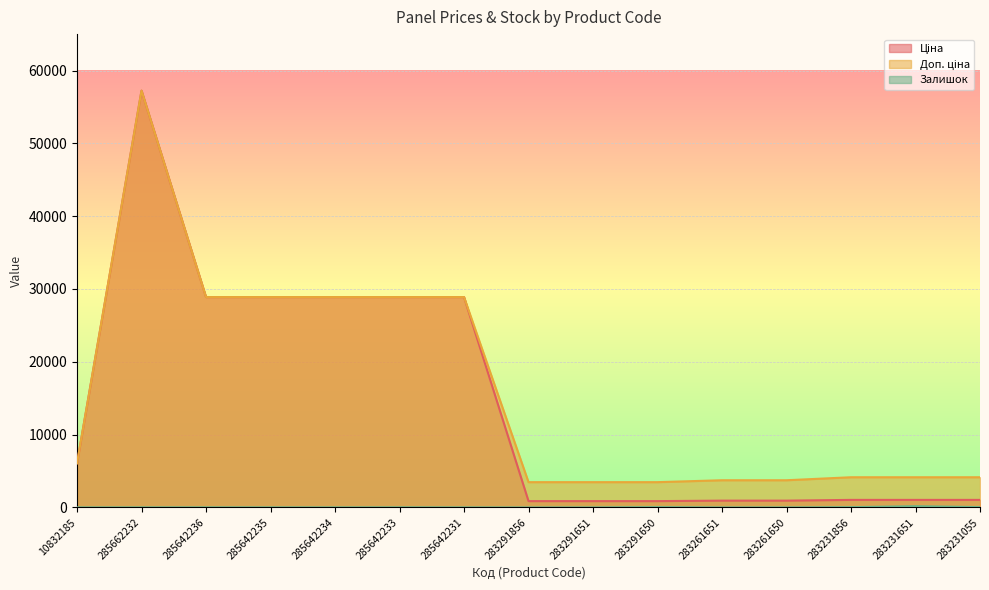

Reading left to right, transcribe all the data shown in this chart.

Ціна: 6067.2	57235.5	28890.3	28890.3	28890.3	28890.3	28890.3	868.0	868.0	868.0	933.5	933.5	1036.5	1036.5	1036.5
Доп. ціна: 6067.2	57235.5	28890.3	28890.3	28890.3	28890.3	28890.3	3472.1	3472.1	3472.1	3734.2	3734.2	4145.9	4145.9	4145.9
Залишок: 8.0	13.0	17.0	14.0	11.0	18.0	10.0	1.0	7.0	43.0	1.0	6.0	38.0	172.0	46.0